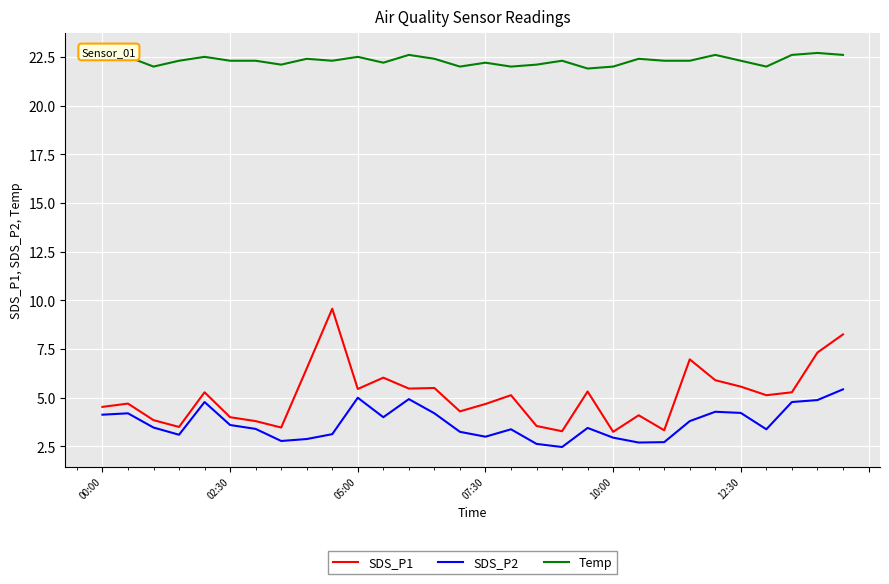

How many lines are shown in the chart?

3